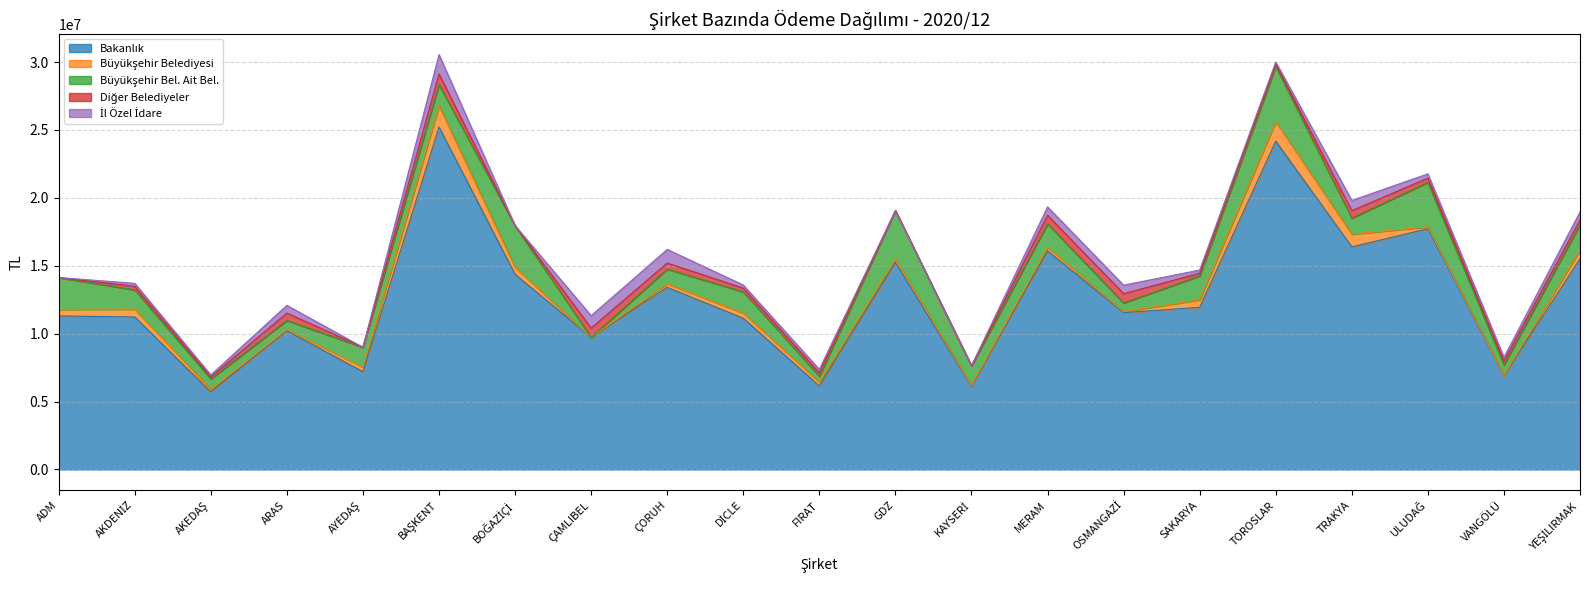

At which category does the chart reach its minimum across all series?

ÇAMLIBEL